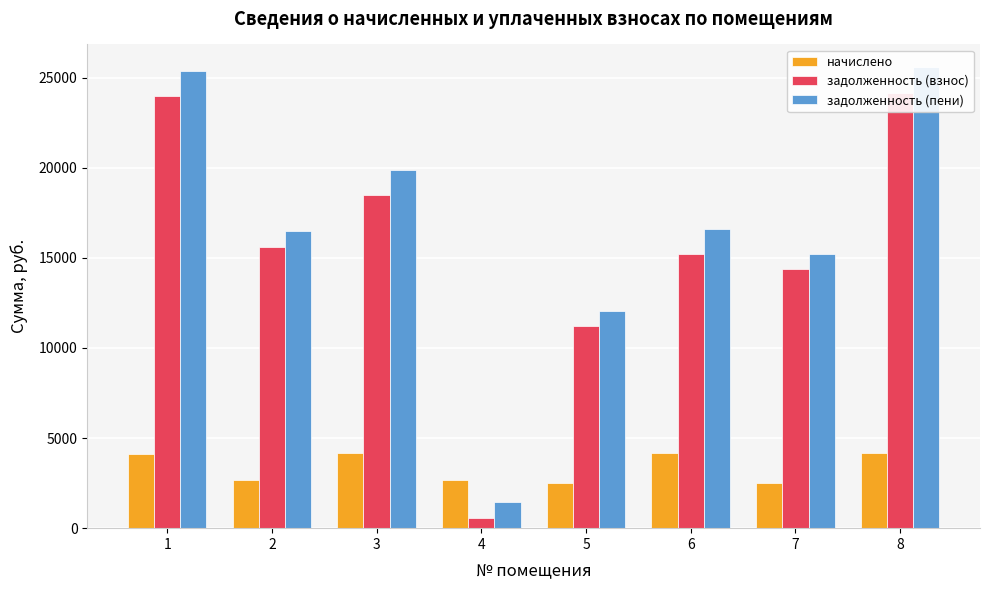

At which label does задолженность (взнос) first exceed 15616?

1